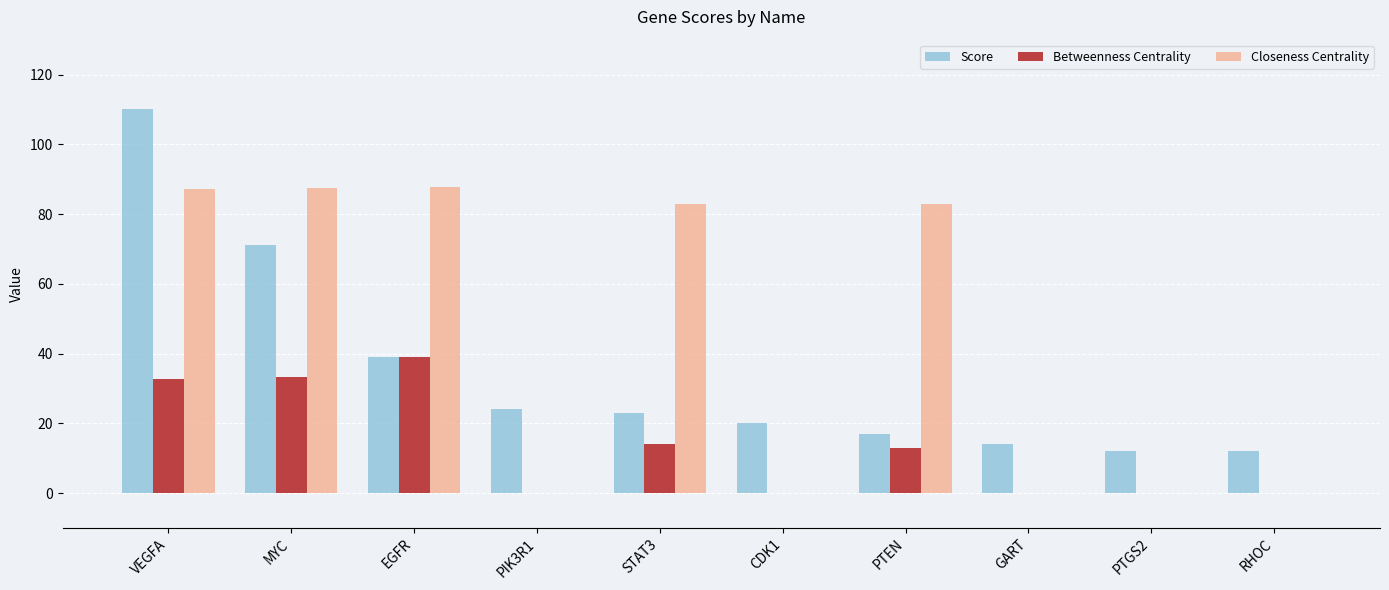

Between STAT3 and PTEN, which series saw the biggest shift?

Score